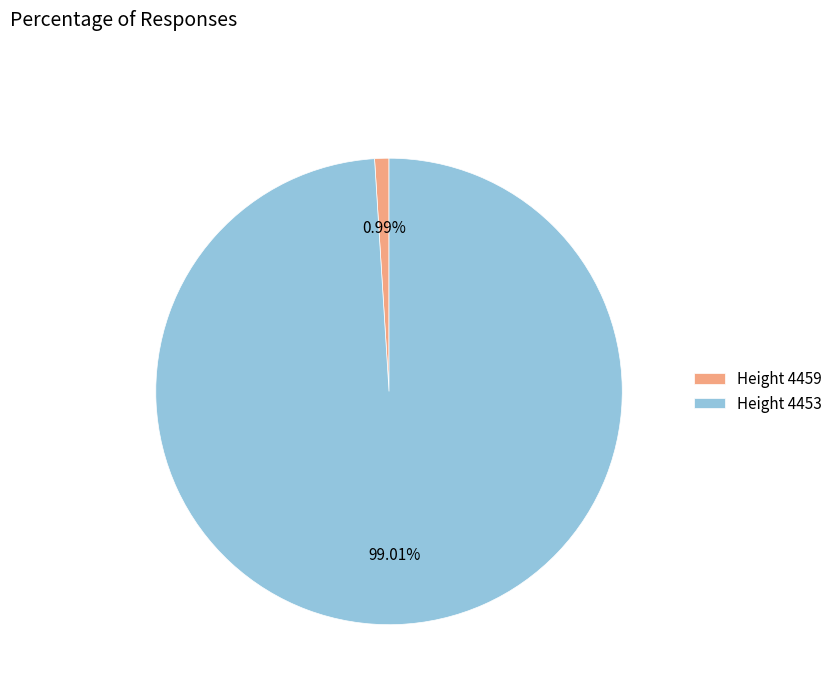

Rank the categories by value from lowest to highest.

Height 4459, Height 4453